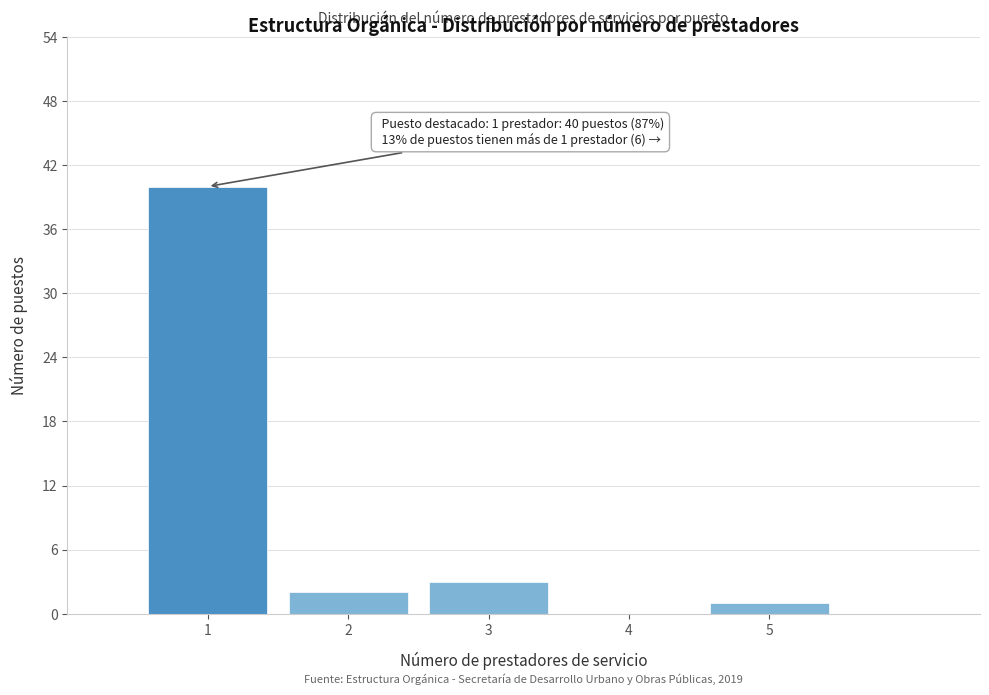

Reading left to right, transcribe all the data shown in this chart.

1=40	2=2	3=3	4=0	5=1